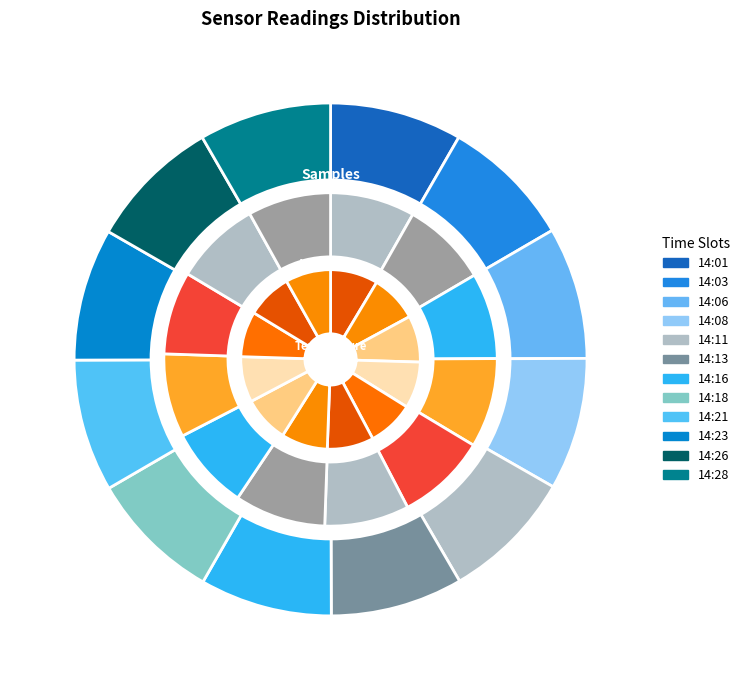

To the nearest percent, what percentage of the pie is 14:21?

8%